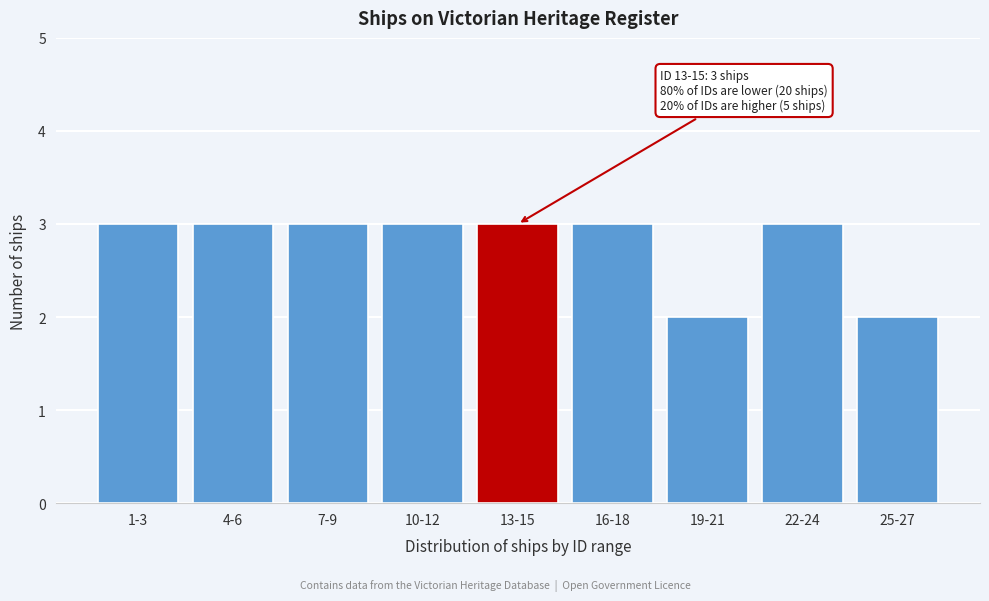

Reading left to right, what are all the values shown in this chart?

3	3	3	3	3	3	2	3	2